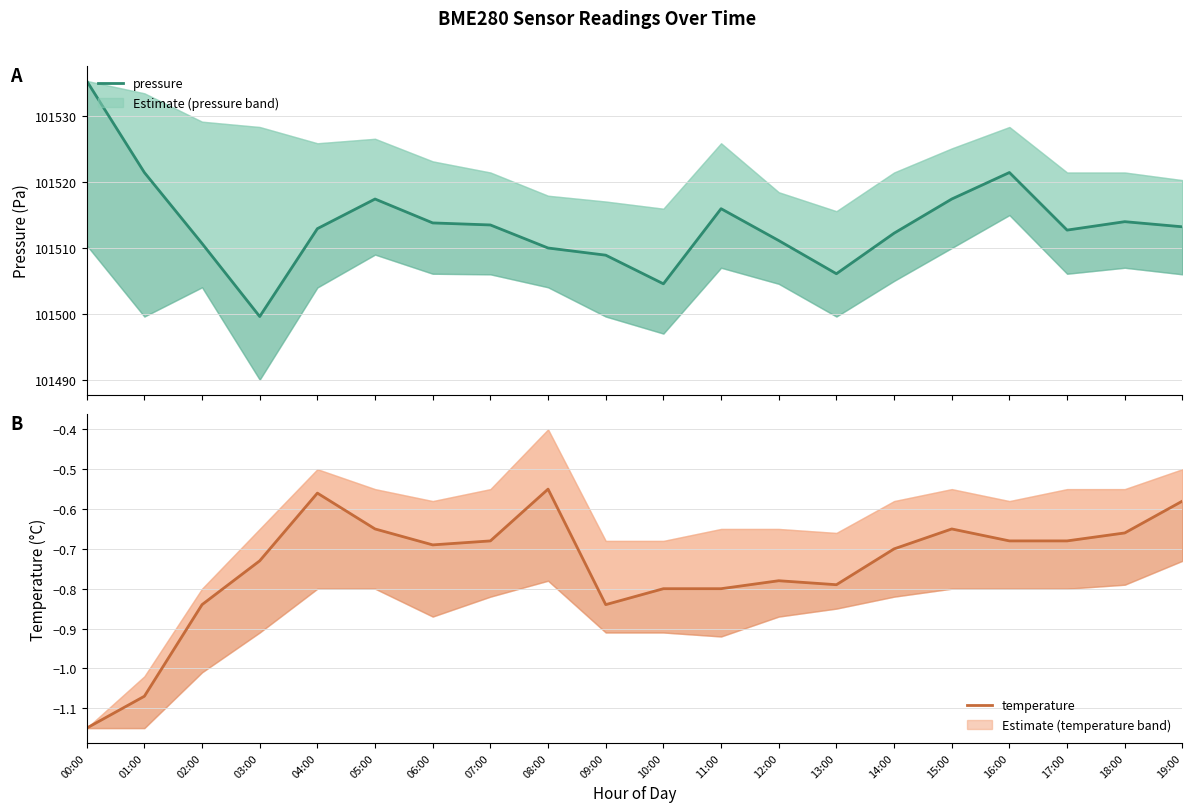

True or false: pressure and temperature intersect in this chart.

False